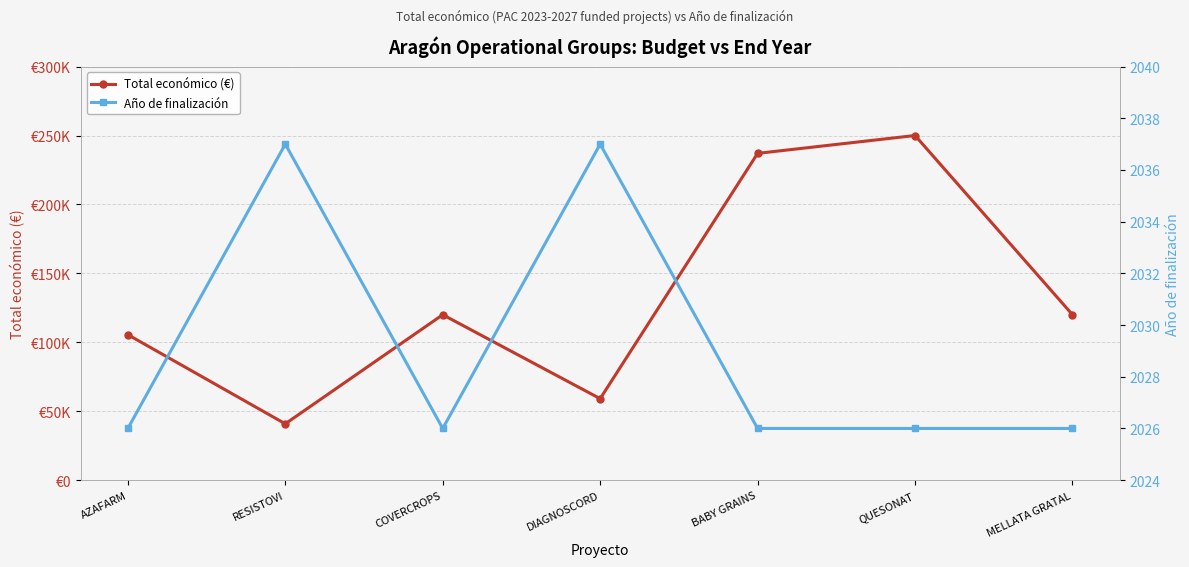

What position from the right is DIAGNOSCORD?

4